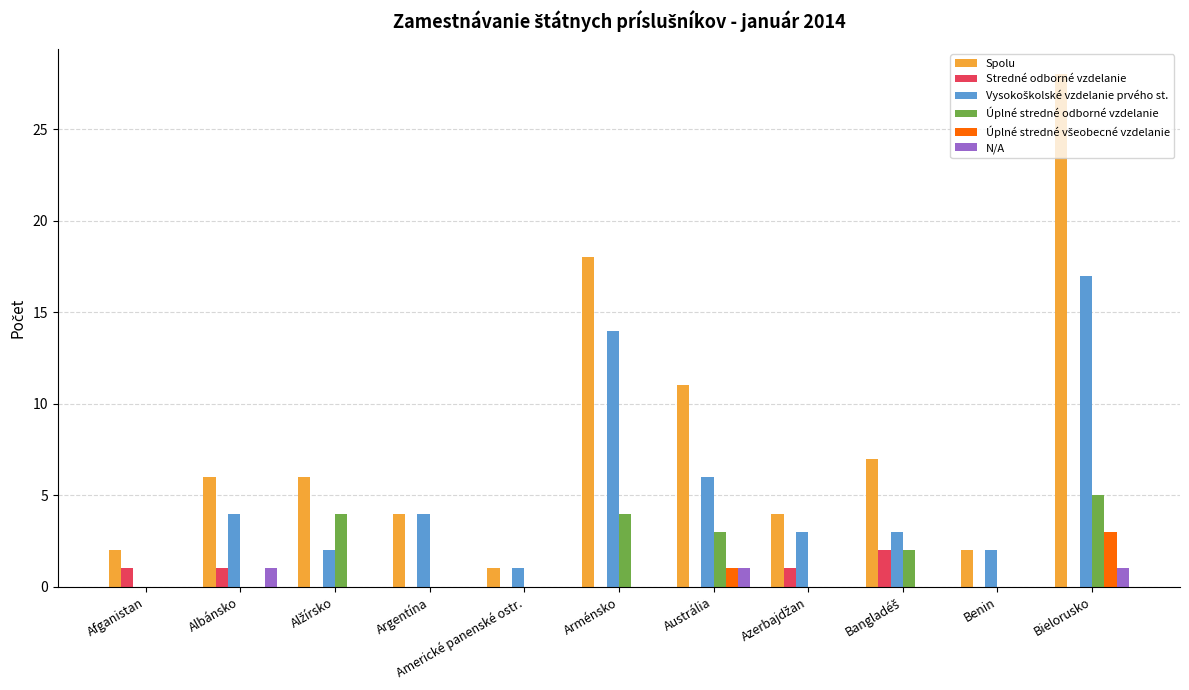

Are the bars grouped side by side (vs. stacked)?

Yes